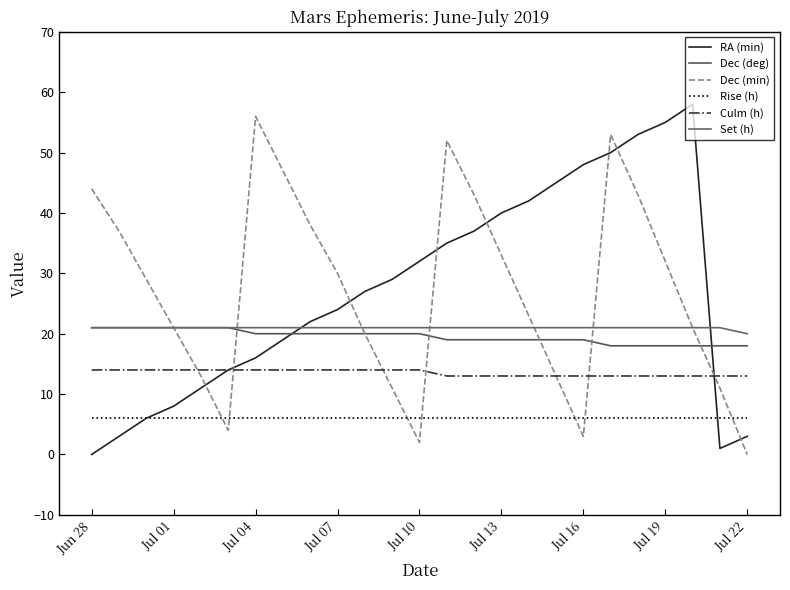

How many lines are shown in the chart?

6